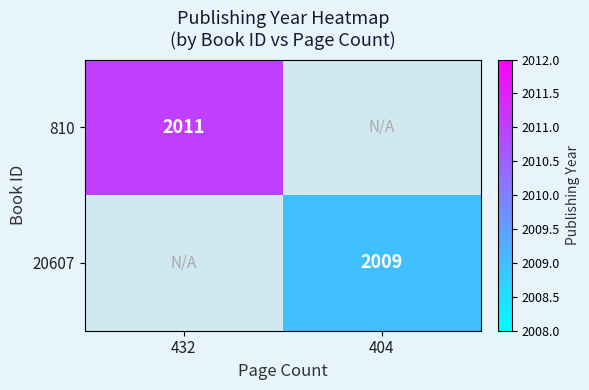

What is the total value across all series at 432?

2011